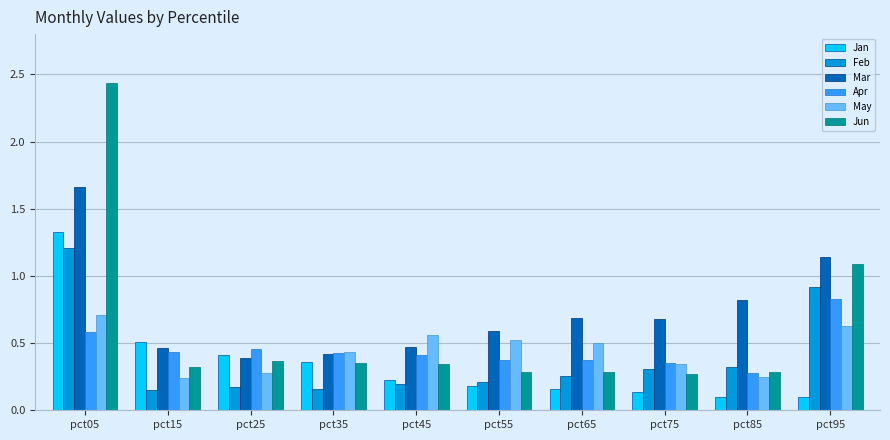

At which label does Mar reach its minimum?

pct25